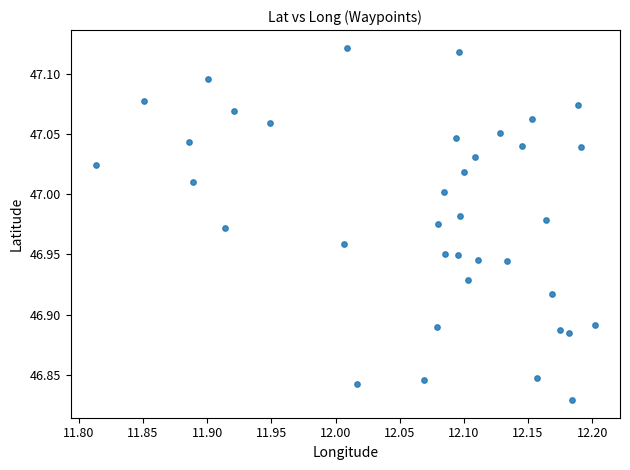

What is the range of Y values (max minus min)?

0.3